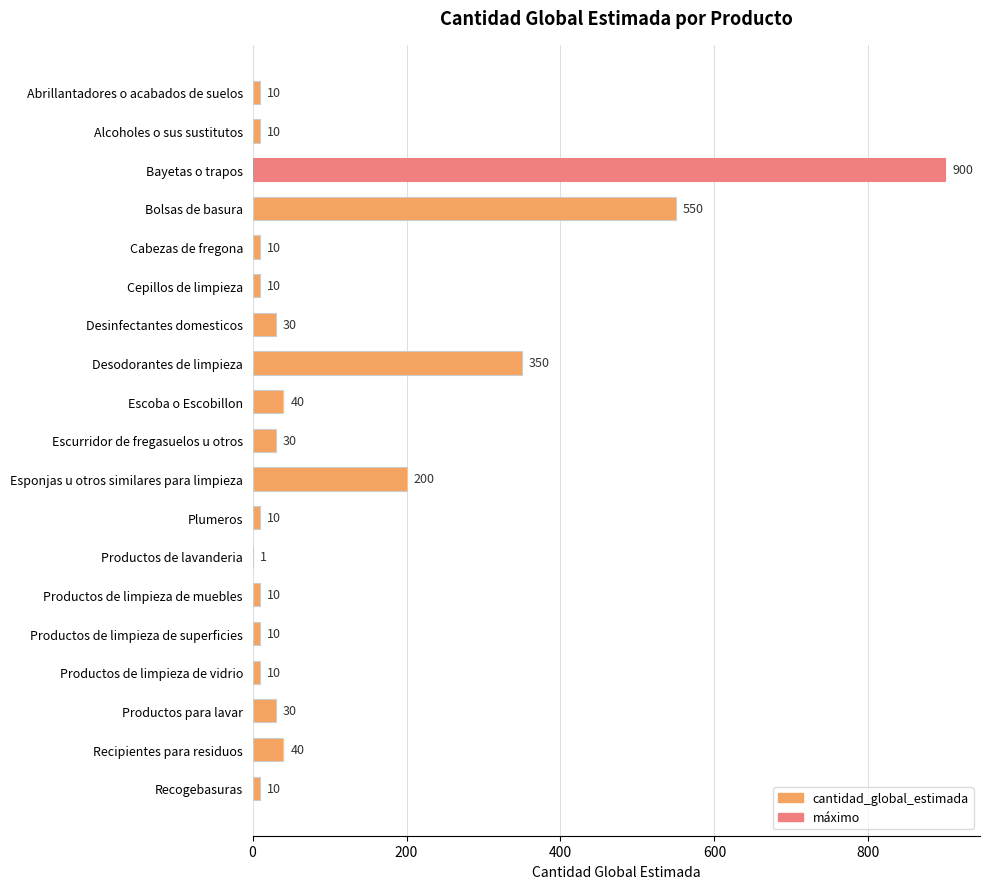

Is it true that the value at Desodorantes de limpieza is 350?

True